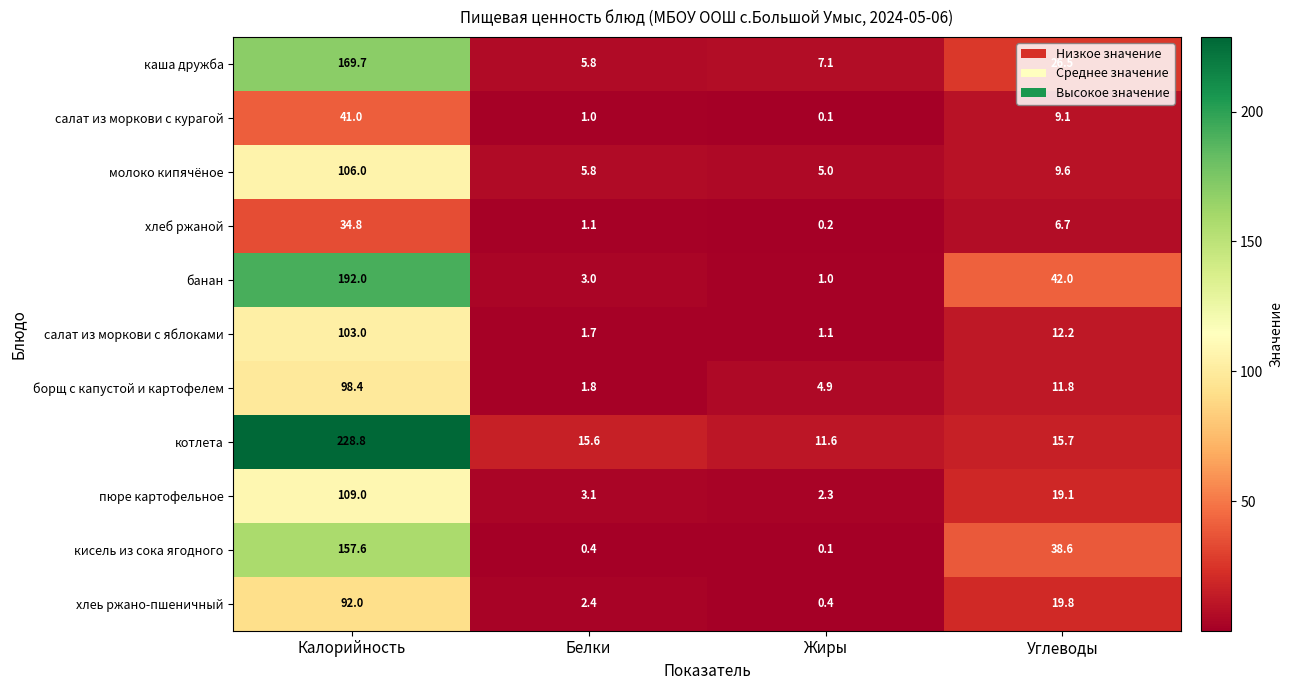

Which label corresponds to the smallest value in the chart?

Жиры